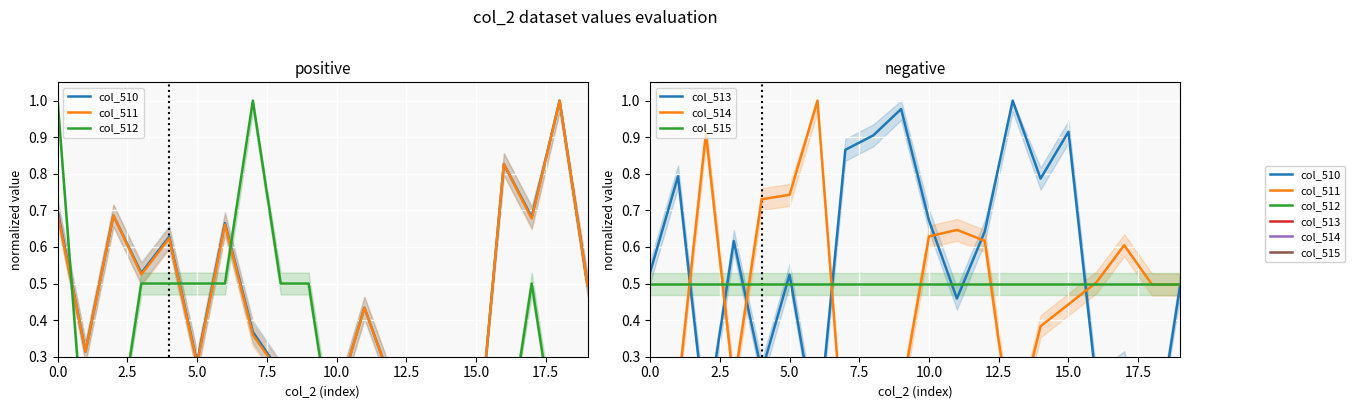

After their last crossing, which series has the higher values: col_511 or col_513?

col_511